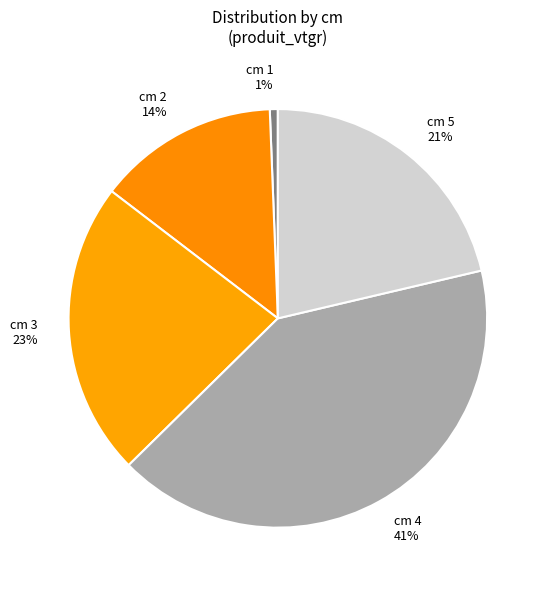

Do cm 5 and cm 1 together represent more than half of the pie?

No